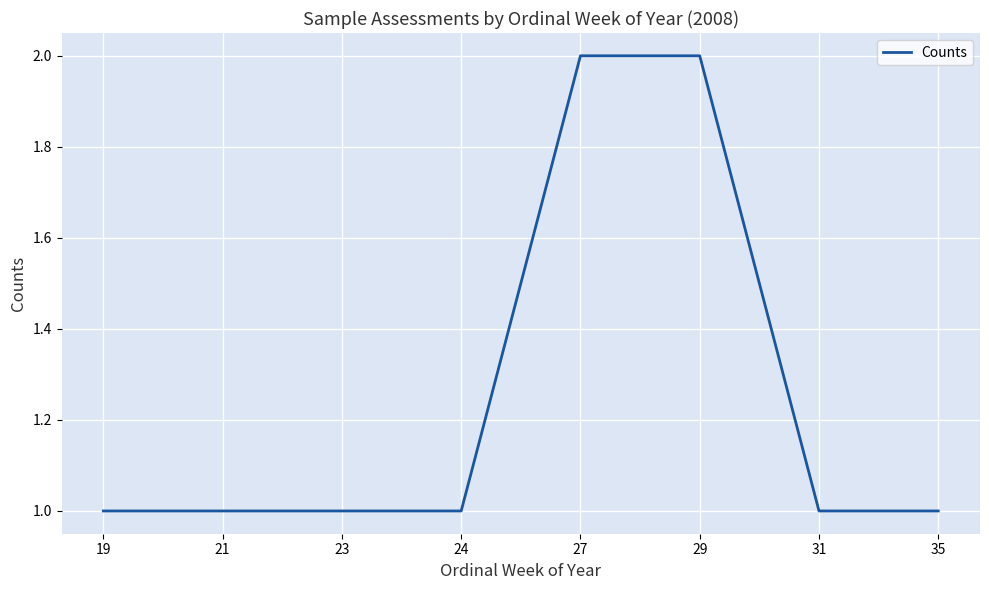

What is the smallest value displayed?

1